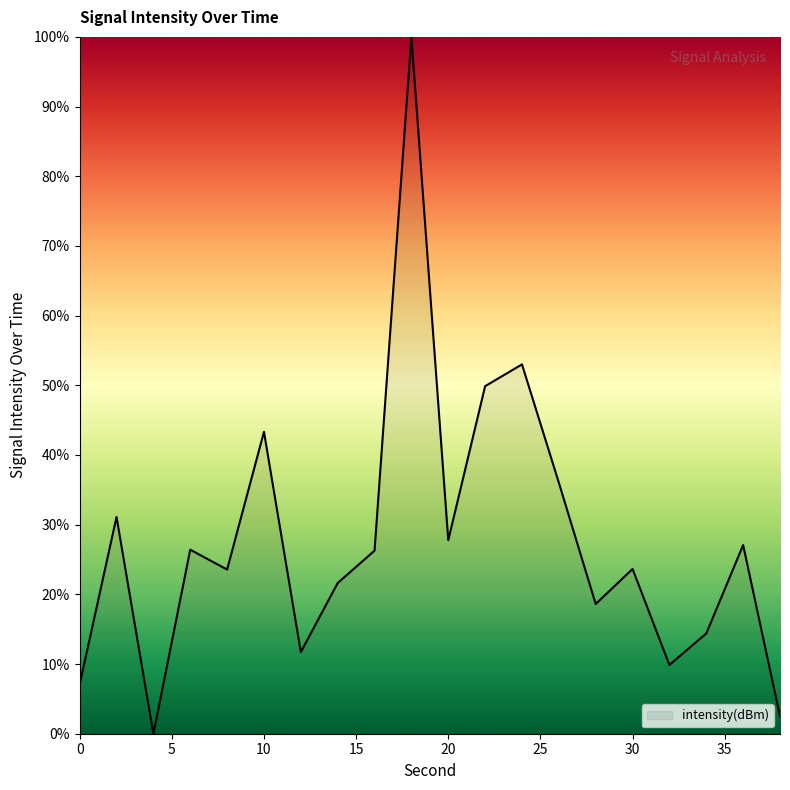

What is the difference between the maximum and minimum values?

100.0